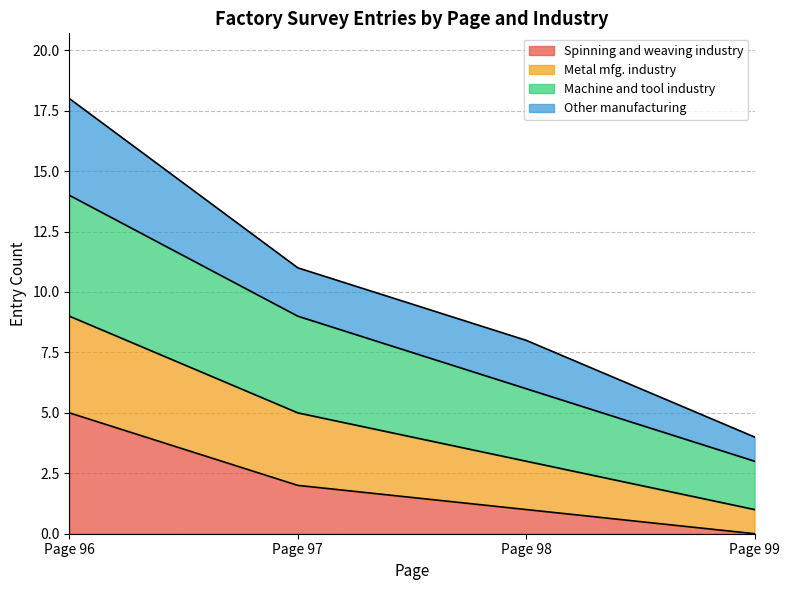

Which has a higher value, Page 98 or Page 96?

Page 96